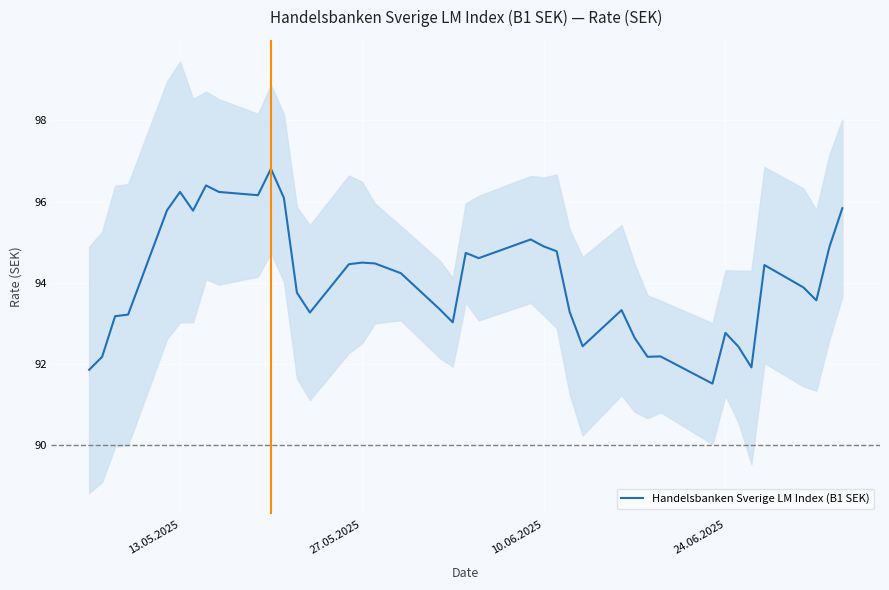

What is the highest value of the Handelsbanken Sverige LM Index (B1 SEK) series?

96.8